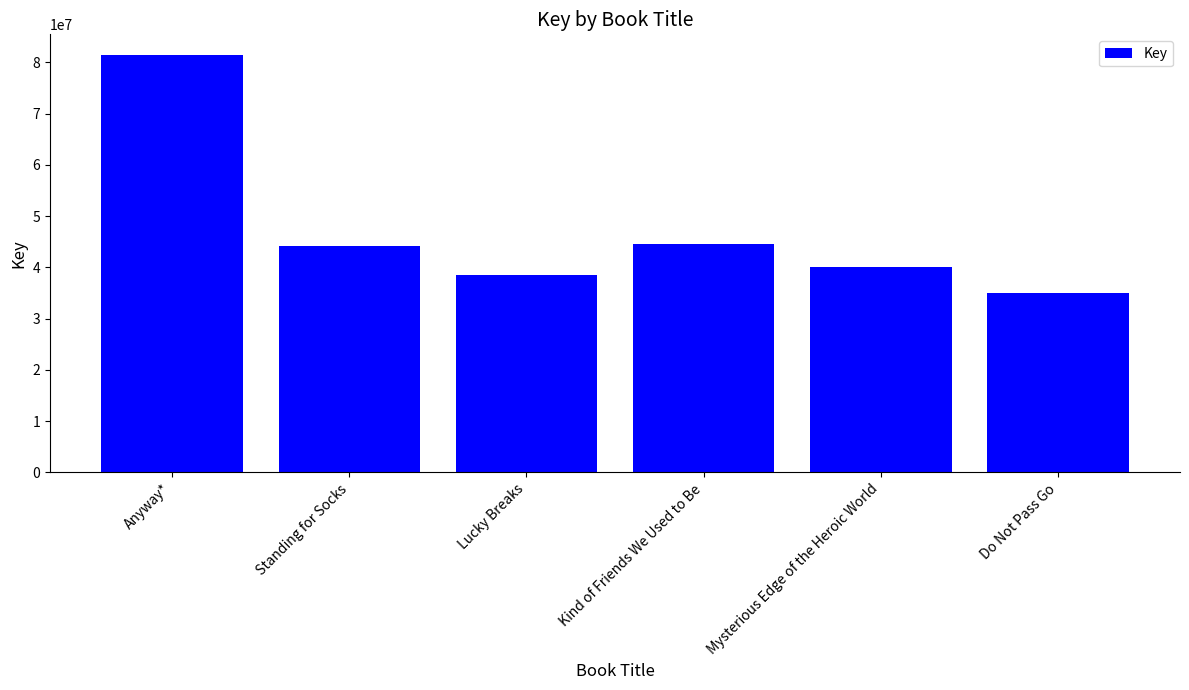

The value at Mysterious Edge of the Heroic World is 40099158. True or false?

True